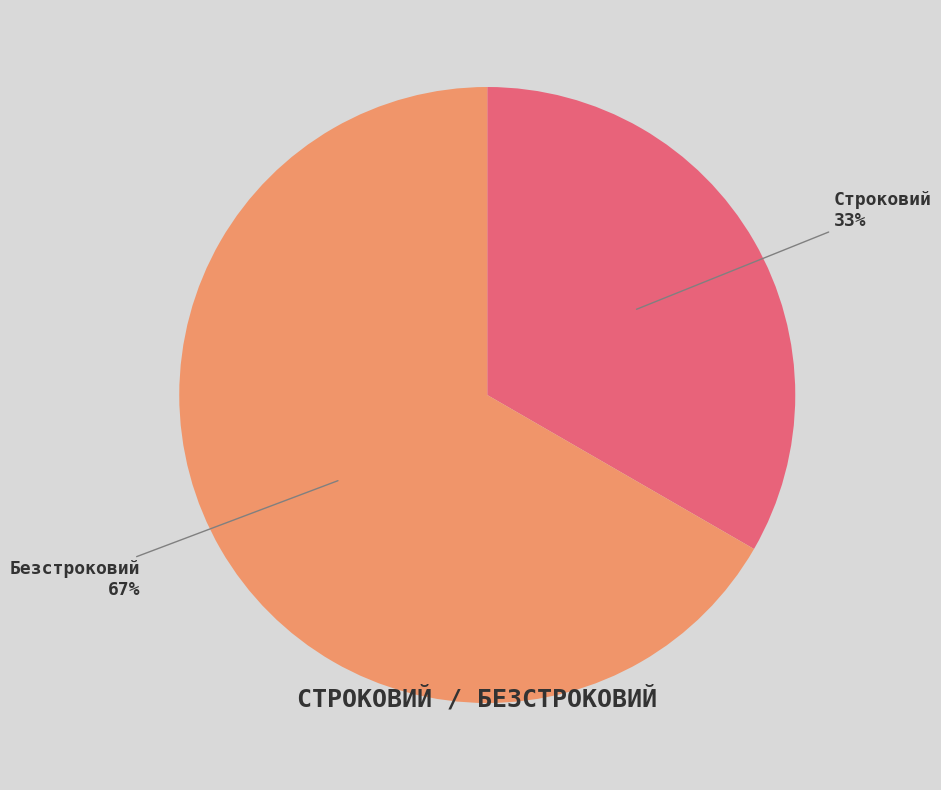

Which category has the biggest portion of the pie?

Безстроковий